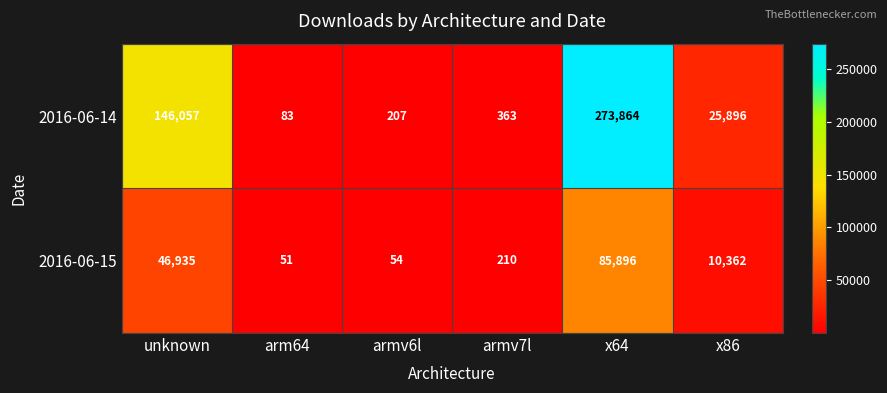

At how many categories does at least one series exceed 199047?

1